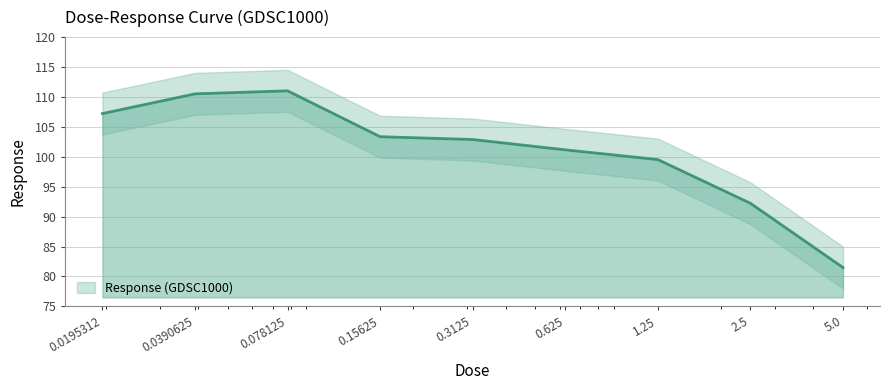

List the labels in order of value, largest first.

0.078125, 0.0390625, 0.0195312, 0.15625, 0.3125, 0.625, 1.25, 2.5, 5.0